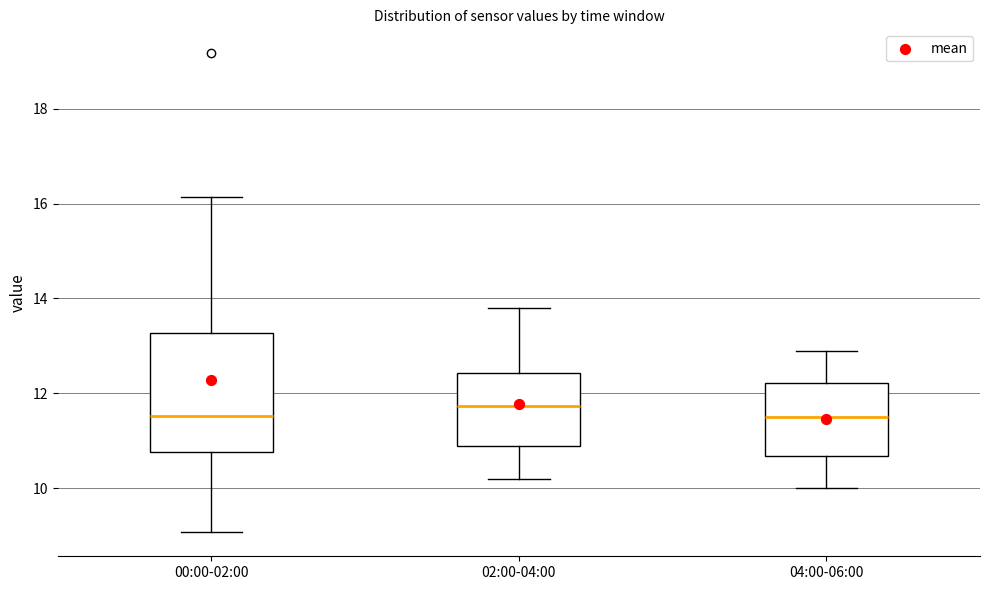

Reading left to right, transcribe this box plot: for each box, give where its median line is, the range the box spans, and where its two whiskers end, as read against the y-axis. The values are not printed on the chart, so give them approximately, as read against the axis.

00:00-02:00: median 11.6, box 10.8 to 13.2, whiskers 9.0 to 16.2
02:00-04:00: median 11.8, box 11.0 to 12.4, whiskers 10.2 to 13.8
04:00-06:00: median 11.6, box 10.6 to 12.2, whiskers 10.0 to 13.0